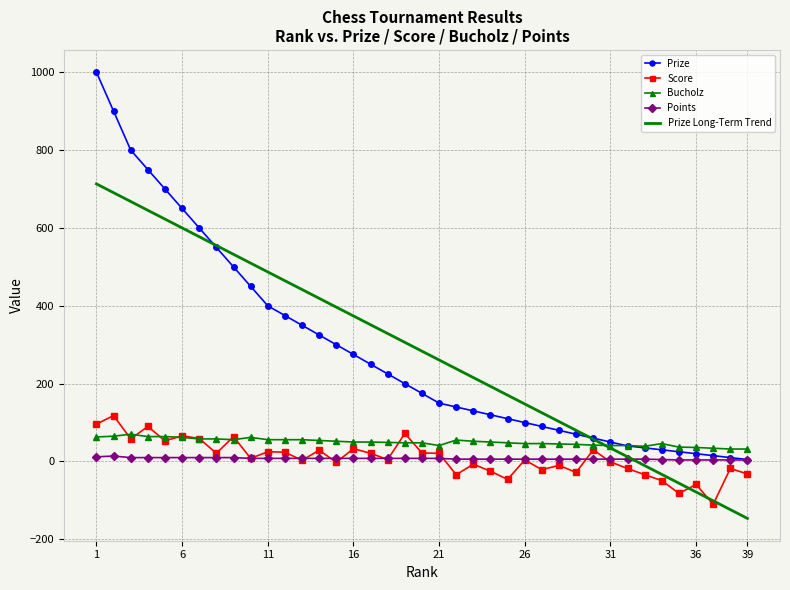

What is the average value of the Prize series?

283.5